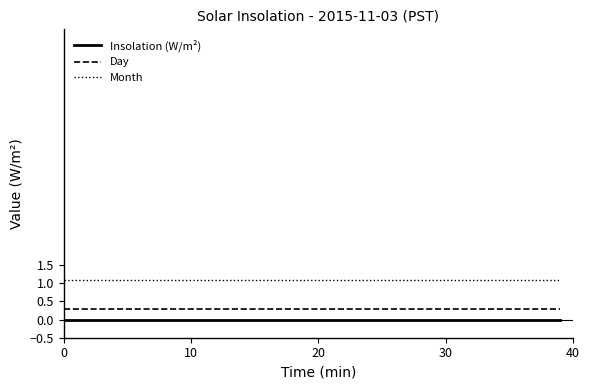

Which series has the largest total across all categories?

Month